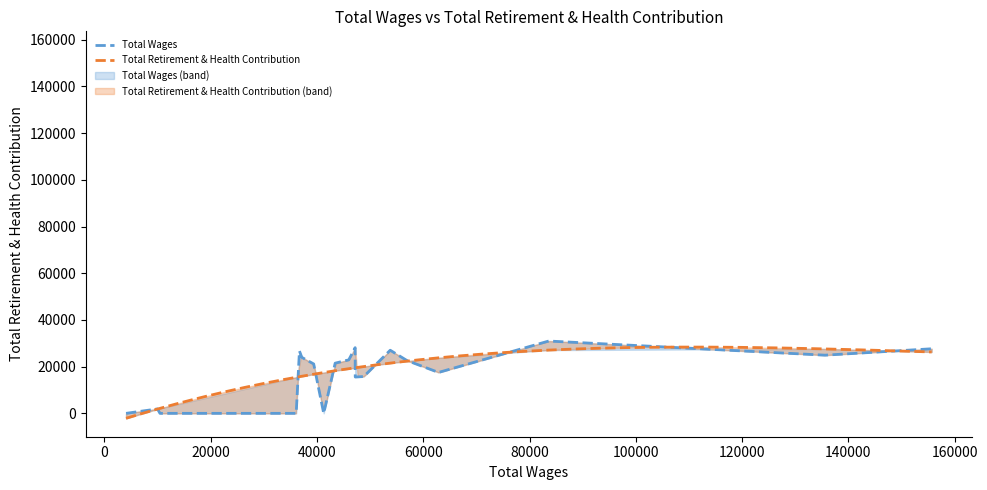

What is the value of the Total Retirement & Health Contribution point at the 7th from the left?

15764